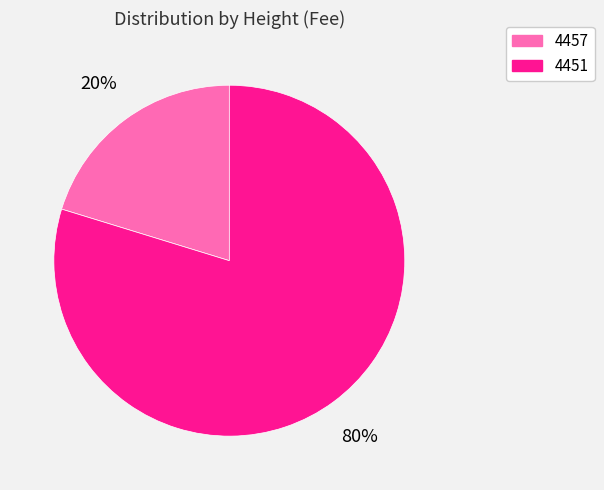

Combined, do 4457 and 4451 account for over 50%?

Yes